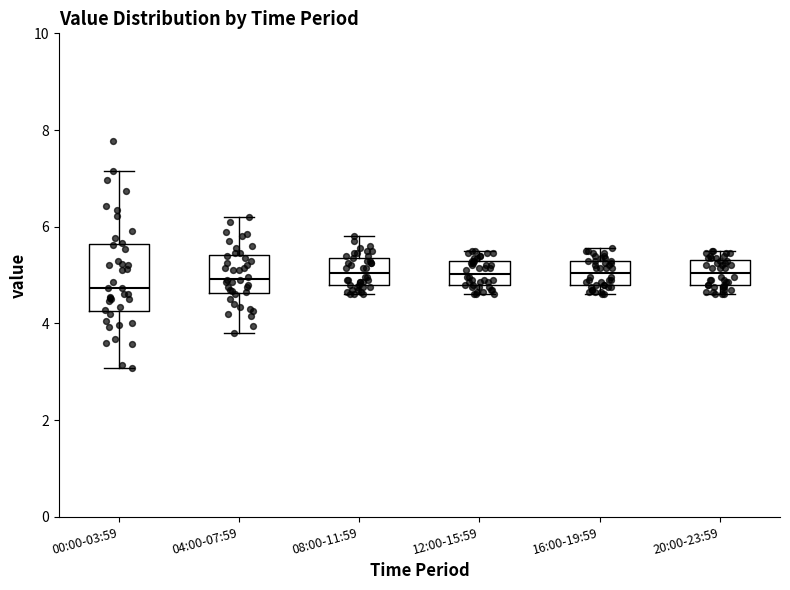

Reading left to right, read every box against the y-axis: the position of its median line, the range the box covers, and the ends of its whiskers. The values are not printed on the chart, so give them approximately, as read against the axis.

00:00-03:59: median 4.8, box 4.2 to 5.6, whiskers 3.0 to 7.2
04:00-07:59: median 5.0, box 4.6 to 5.4, whiskers 3.8 to 6.2
08:00-11:59: median 5.0, box 4.8 to 5.4, whiskers 4.6 to 5.8
12:00-15:59: median 5.0, box 4.8 to 5.4, whiskers 4.6 to 5.6
16:00-19:59: median 5.0, box 4.8 to 5.4, whiskers 4.6 to 5.6
20:00-23:59: median 5.0, box 4.8 to 5.4, whiskers 4.6 to 5.6